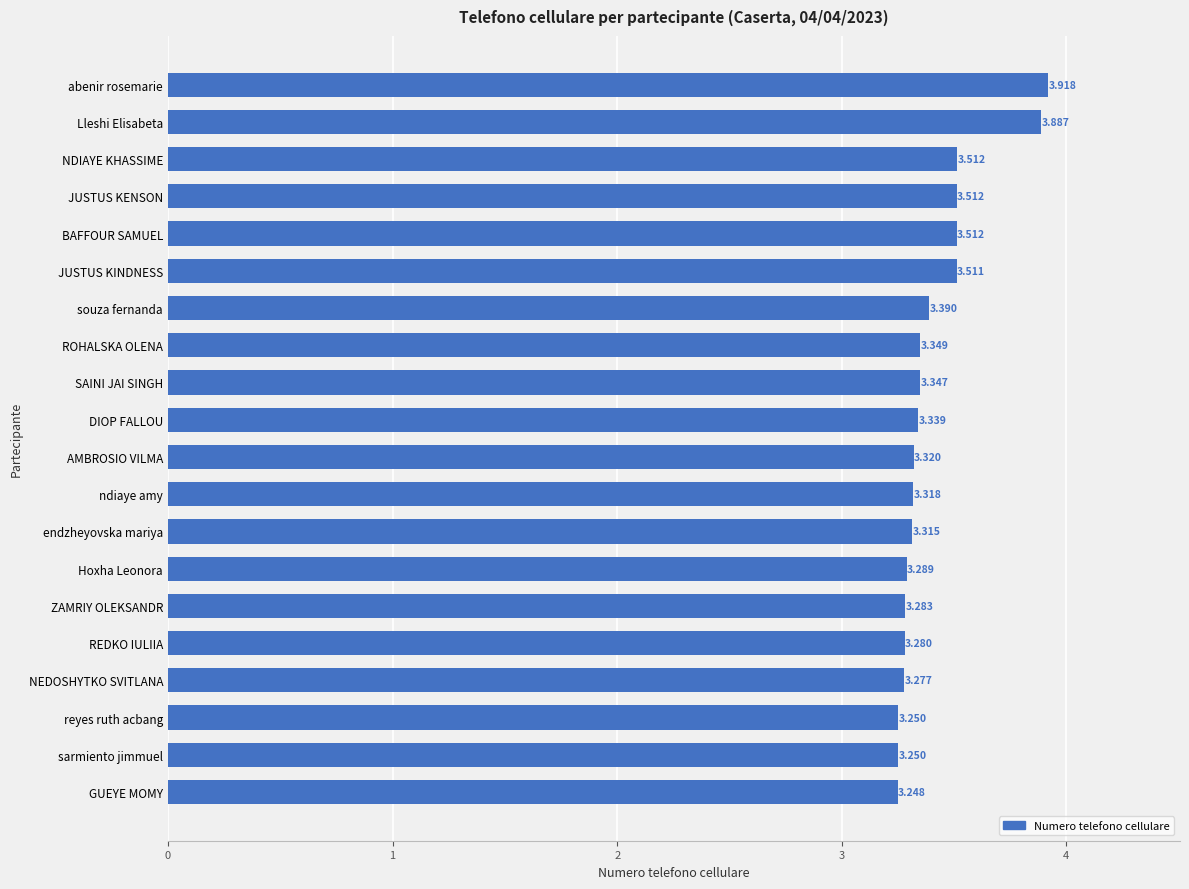

Which has a higher value, NDIAYE KHASSIME or GUEYE MOMY?

NDIAYE KHASSIME